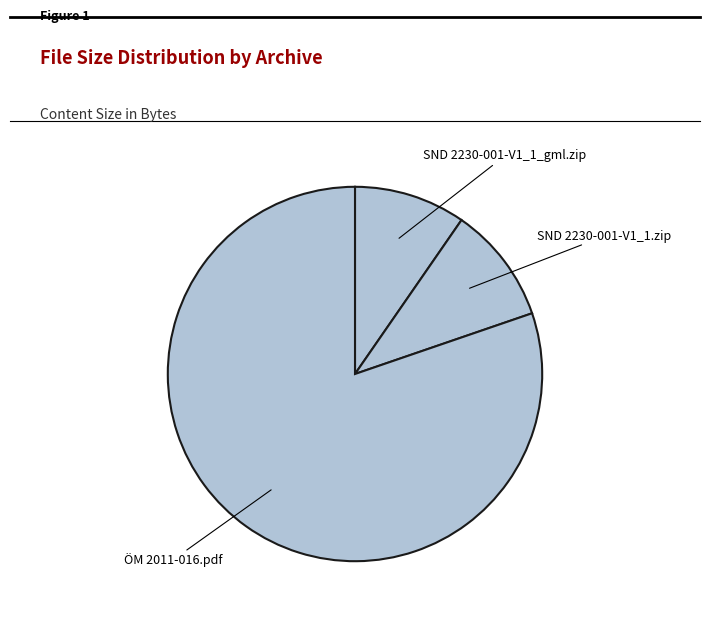

Rank the categories by value from lowest to highest.

SND 2230-001-V1_1_gml.zip, SND 2230-001-V1_1.zip, ÖM 2011-016.pdf